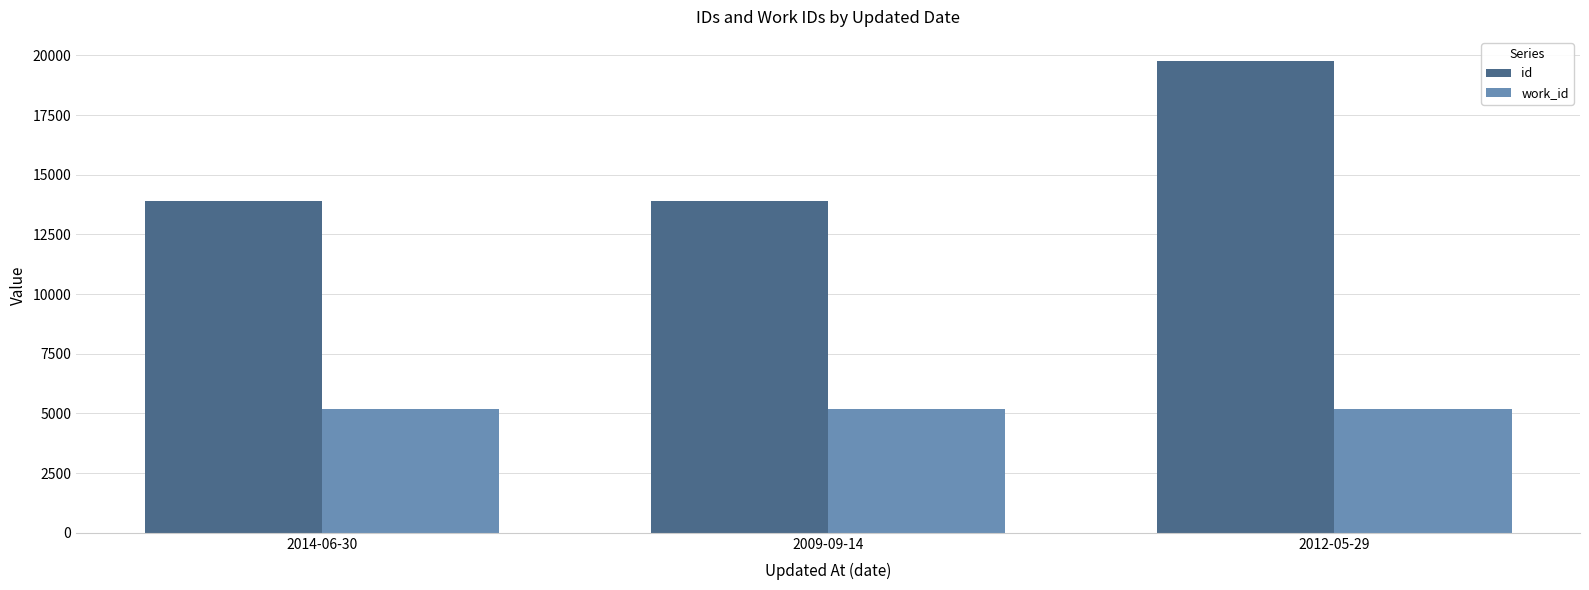

How many groups of bars are there?

3